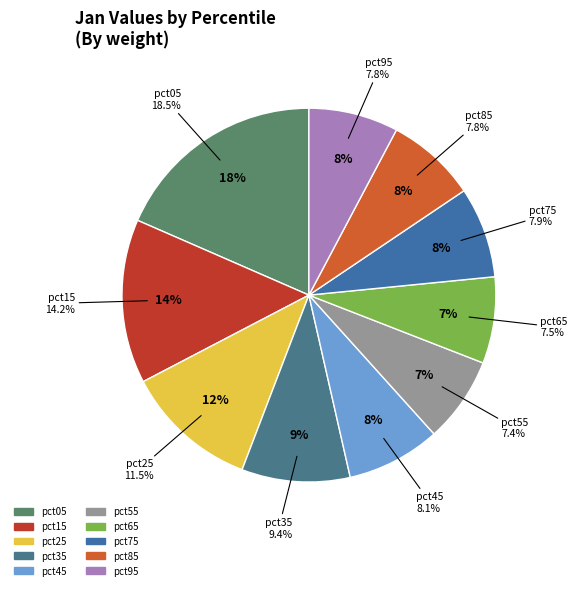

How many slices are in this pie chart?

10